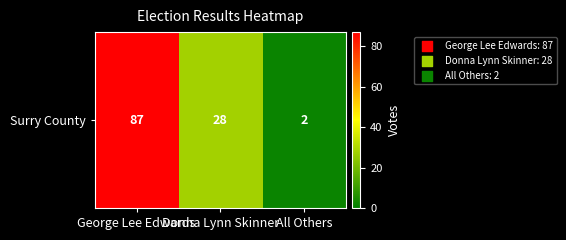

Rank the categories by value from highest to lowest.

George Lee Edwards, Donna Lynn Skinner, All Others